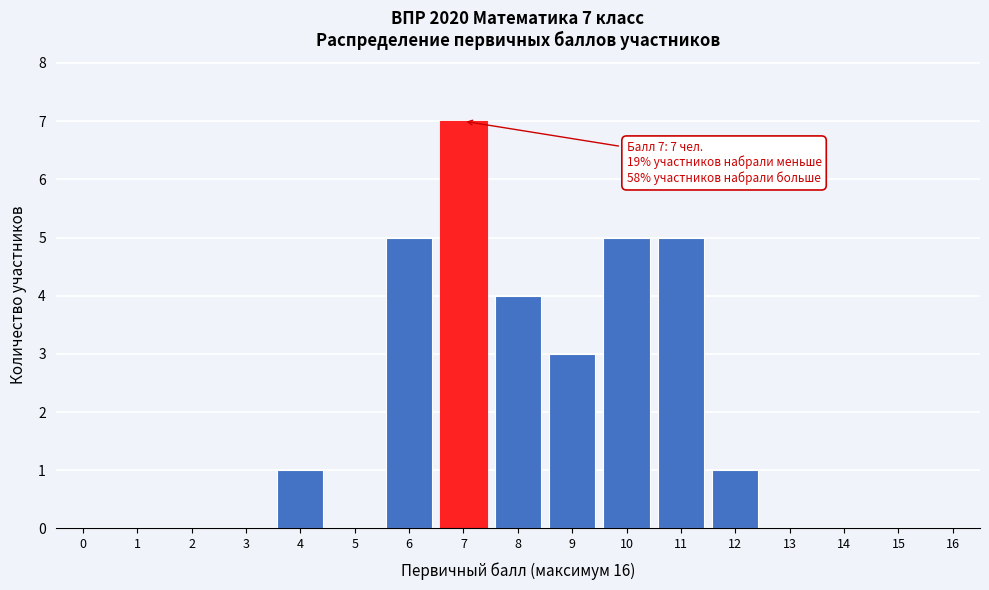

Reading left to right, what are all the values shown in this chart?

0=0	1=0	2=0	3=0	4=1	5=0	6=5	7=7	8=4	9=3	10=5	11=5	12=1	13=0	14=0	15=0	16=0